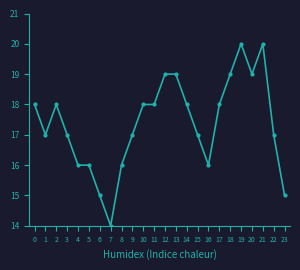

How many series are shown in this chart?

1